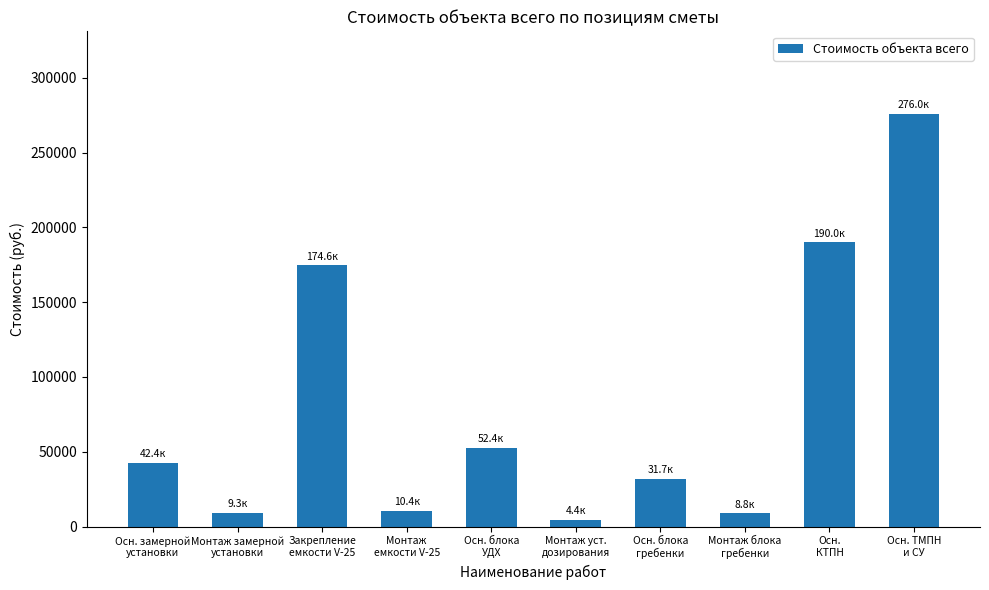

At which category does the chart reach its minimum across all series?

Монтаж уст.
дозирования